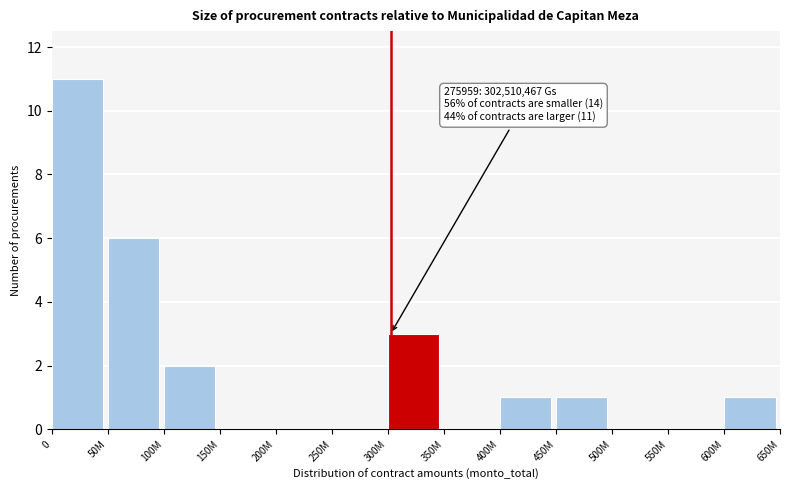

Reading left to right, extract all data points from this chart.

0=11	50M=6	100M=2	150M=0	200M=0	250M=0	300M=3	350M=0	400M=1	450M=1	500M=0	550M=0	600M=1